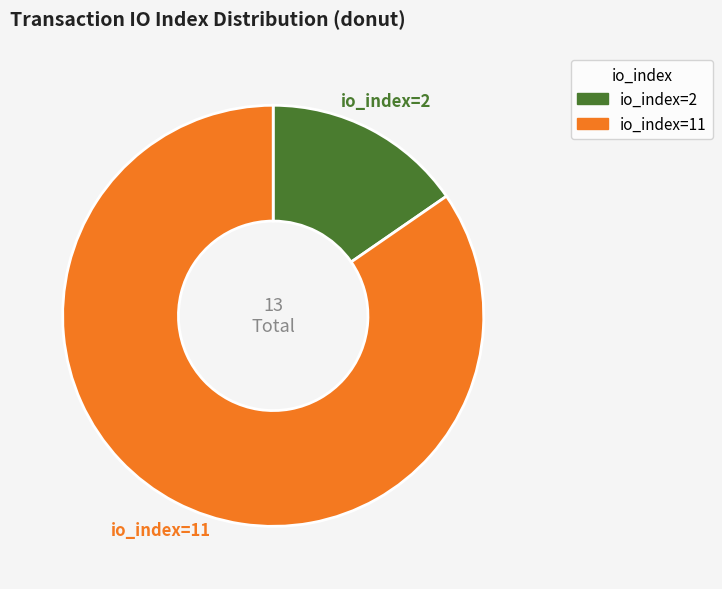

To the nearest percent, what percentage of the pie is io_index=11?

85%